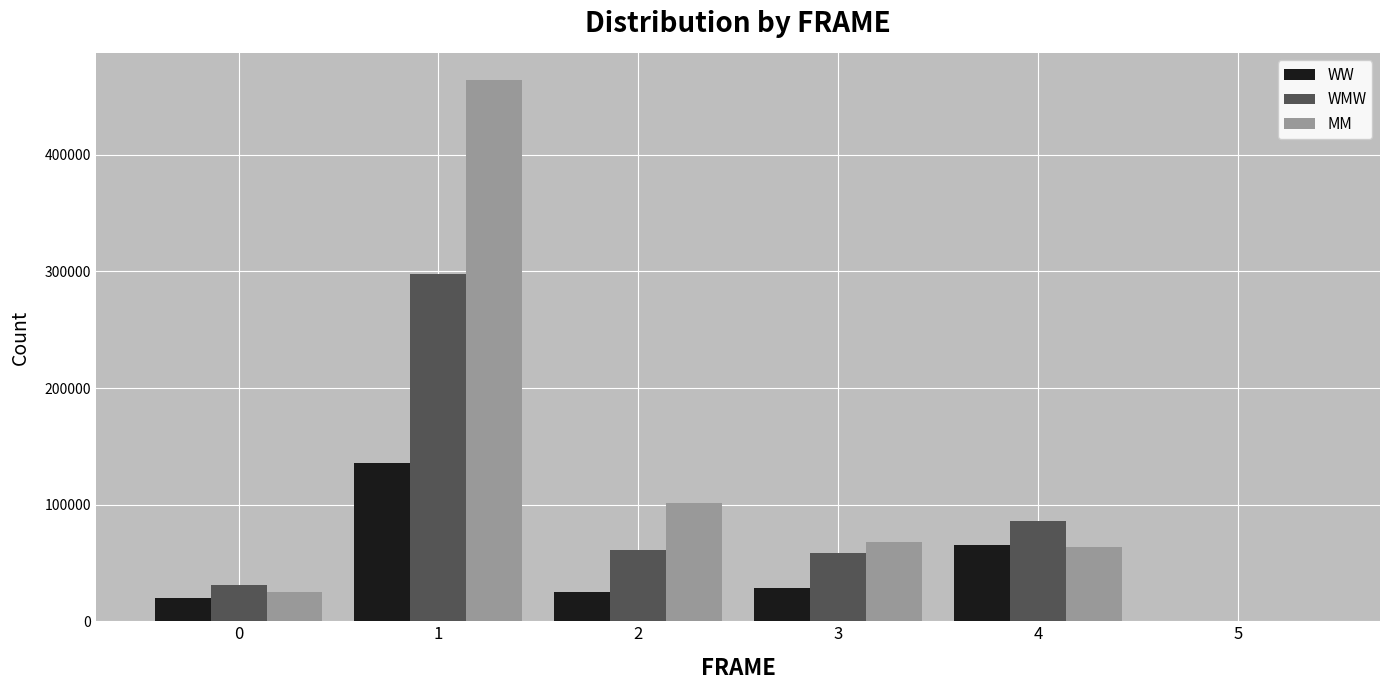

What is the spread (max minus min) of values at 2?

76287